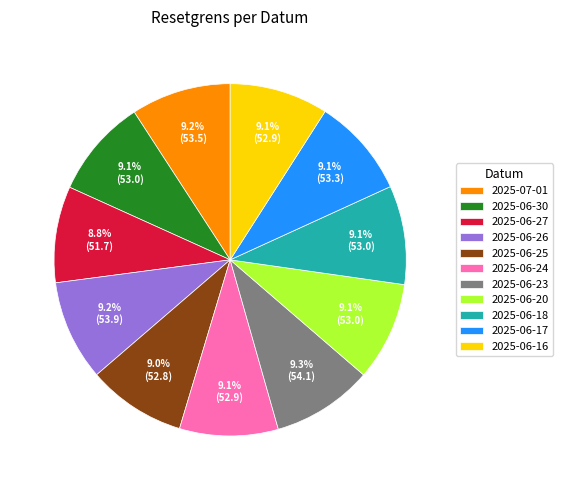

Approximately how many times larger is the value at 2025-06-20 compared to 2025-06-26?

1.0